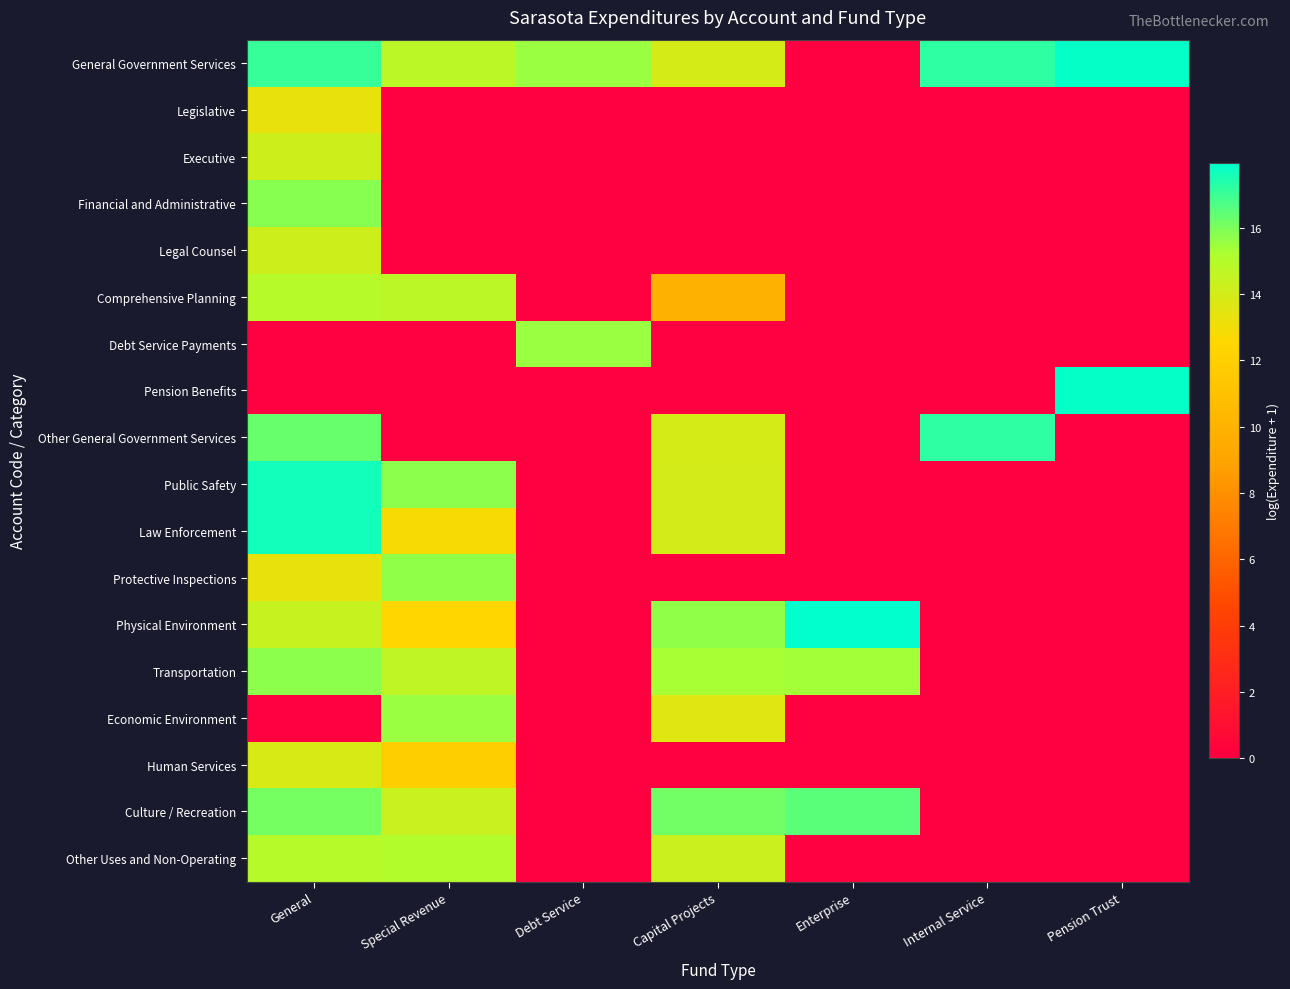

Reading left to right, list all the values displayed in this chart.

General Government Services: General=17.1	Special Revenue=14.7	Debt Service=15.5	Capital Projects=13.9	Enterprise=0.0	Internal Service=17.2	Pension Trust=17.9
Legislative: General=13.3	Special Revenue=0.0	Debt Service=0.0	Capital Projects=0.0	Enterprise=0.0	Internal Service=0.0	Pension Trust=0.0
Executive: General=14.2	Special Revenue=0.0	Debt Service=0.0	Capital Projects=0.0	Enterprise=0.0	Internal Service=0.0	Pension Trust=0.0
Financial and Administrative: General=15.8	Special Revenue=0.0	Debt Service=0.0	Capital Projects=0.0	Enterprise=0.0	Internal Service=0.0	Pension Trust=0.0
Legal Counsel: General=14.2	Special Revenue=0.0	Debt Service=0.0	Capital Projects=0.0	Enterprise=0.0	Internal Service=0.0	Pension Trust=0.0
Comprehensive Planning: General=14.9	Special Revenue=14.7	Debt Service=0.0	Capital Projects=9.9	Enterprise=0.0	Internal Service=0.0	Pension Trust=0.0
Debt Service Payments: General=0.0	Special Revenue=0.0	Debt Service=15.5	Capital Projects=0.0	Enterprise=0.0	Internal Service=0.0	Pension Trust=0.0
Pension Benefits: General=0.0	Special Revenue=0.0	Debt Service=0.0	Capital Projects=0.0	Enterprise=0.0	Internal Service=0.0	Pension Trust=17.9
Other General Government Services: General=16.3	Special Revenue=0.0	Debt Service=0.0	Capital Projects=13.9	Enterprise=0.0	Internal Service=17.2	Pension Trust=0.0
Public Safety: General=17.6	Special Revenue=15.8	Debt Service=0.0	Capital Projects=14.0	Enterprise=0.0	Internal Service=0.0	Pension Trust=0.0
Law Enforcement: General=17.6	Special Revenue=12.8	Debt Service=0.0	Capital Projects=14.0	Enterprise=0.0	Internal Service=0.0	Pension Trust=0.0
Protective Inspections: General=13.3	Special Revenue=15.7	Debt Service=0.0	Capital Projects=0.0	Enterprise=0.0	Internal Service=0.0	Pension Trust=0.0
Physical Environment: General=14.4	Special Revenue=12.5	Debt Service=0.0	Capital Projects=15.7	Enterprise=18.0	Internal Service=0.0	Pension Trust=0.0
Transportation: General=15.7	Special Revenue=14.6	Debt Service=0.0	Capital Projects=15.3	Enterprise=15.4	Internal Service=0.0	Pension Trust=0.0
Economic Environment: General=0.0	Special Revenue=15.5	Debt Service=0.0	Capital Projects=13.6	Enterprise=0.0	Internal Service=0.0	Pension Trust=0.0
Human Services: General=13.9	Special Revenue=12.0	Debt Service=0.0	Capital Projects=0.0	Enterprise=0.0	Internal Service=0.0	Pension Trust=0.0
Culture / Recreation: General=16.1	Special Revenue=14.3	Debt Service=0.0	Capital Projects=16.2	Enterprise=16.5	Internal Service=0.0	Pension Trust=0.0
Other Uses and Non-Operating: General=14.9	Special Revenue=15.1	Debt Service=0.0	Capital Projects=14.2	Enterprise=0.0	Internal Service=0.0	Pension Trust=0.0